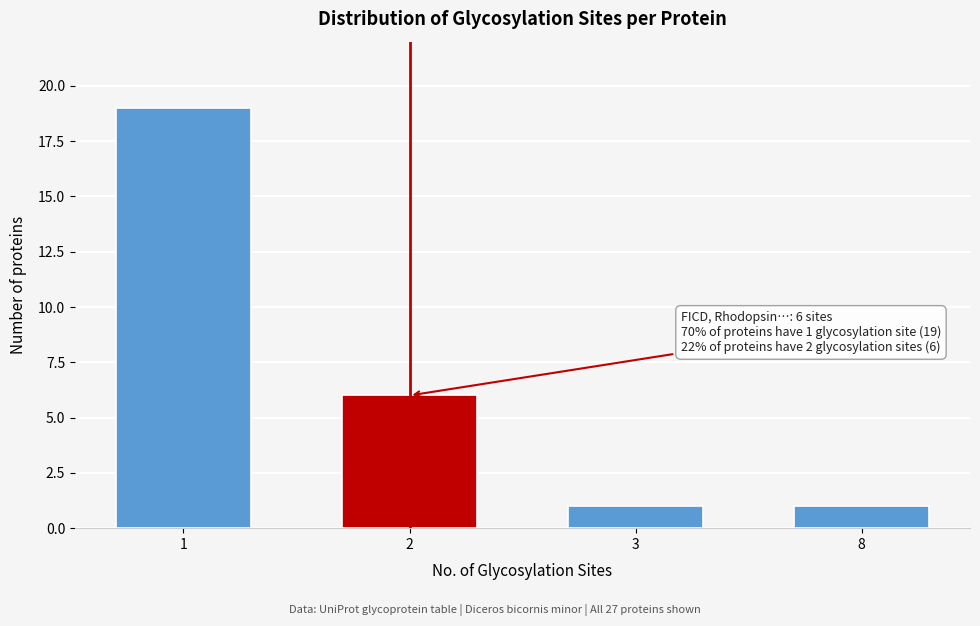

Reading left to right, extract all data points from this chart.

19	6	1	1